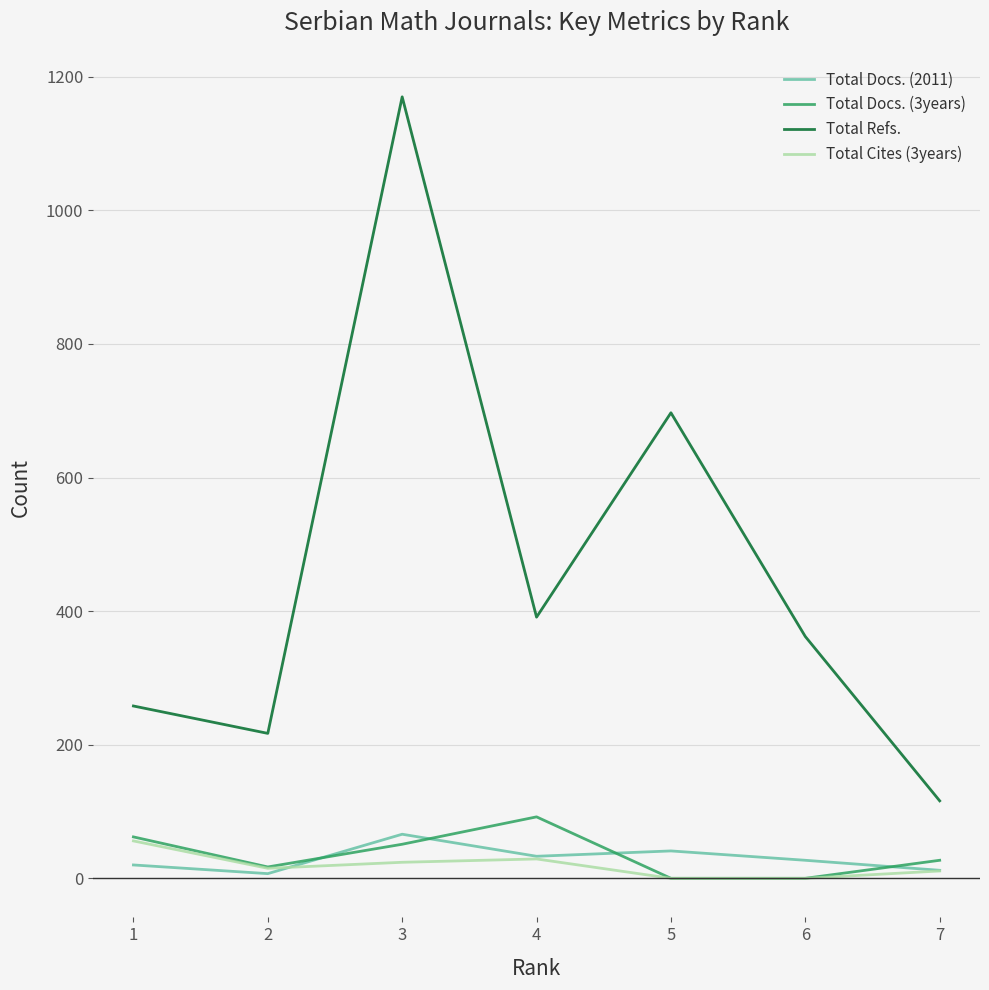

How many lines are shown in the chart?

4